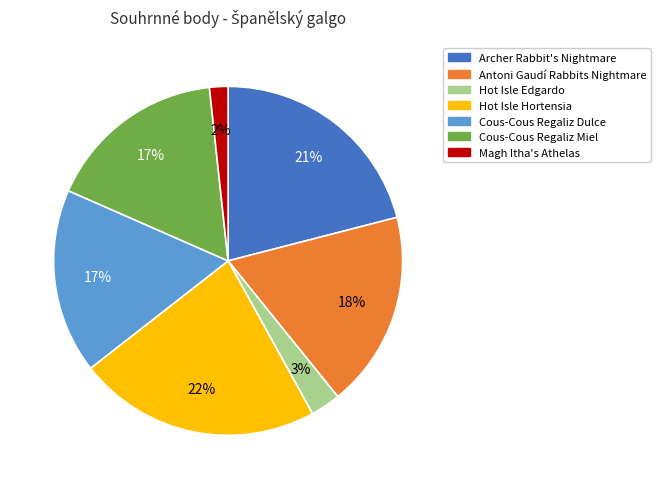

To the nearest percent, what is the difference between the Hot Isle Hortensia and Archer Rabbit's Nightmare slice percentages?

1%